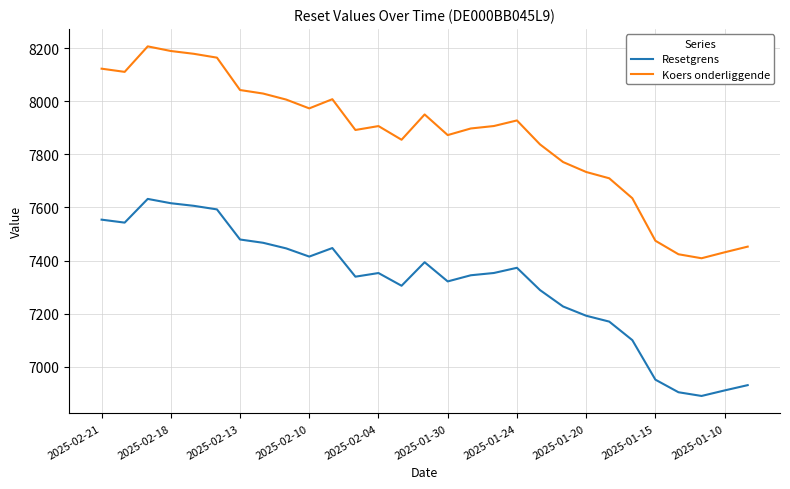

Which series has the largest range (max minus min)?

Koers onderliggende